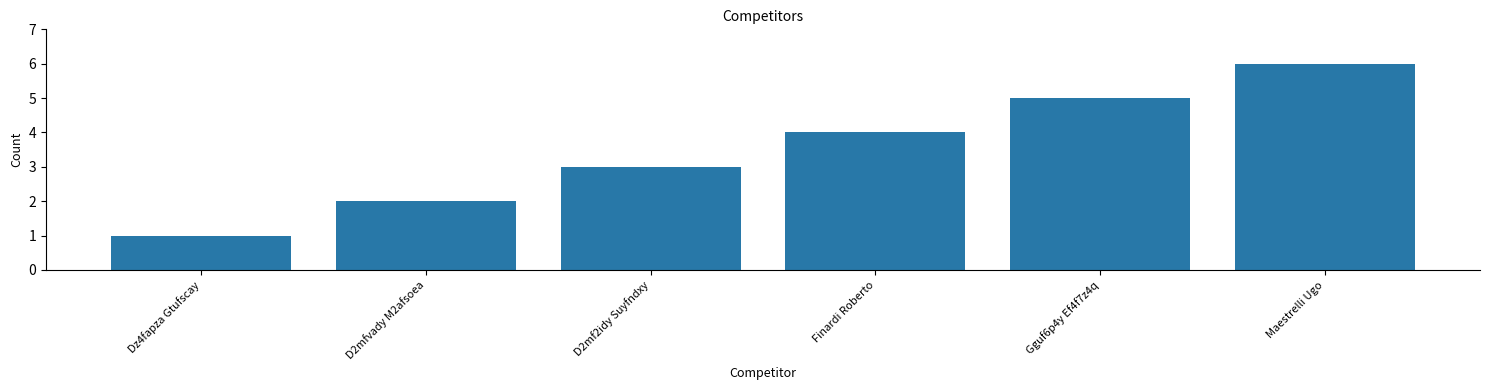

What position from the right is D2mfvady M2afsoea?

5